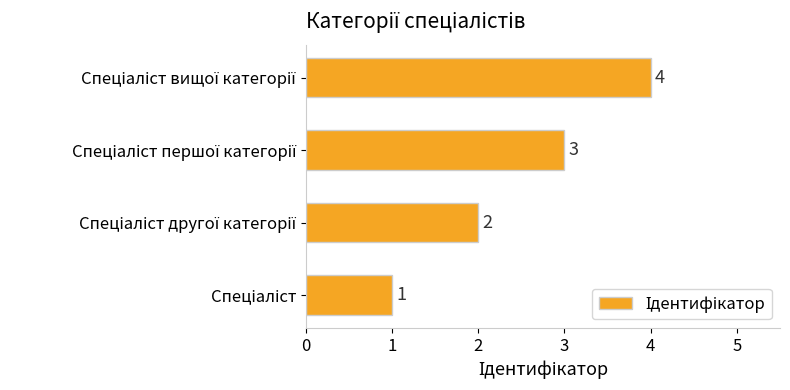

How many values are between 2 and 4?

3